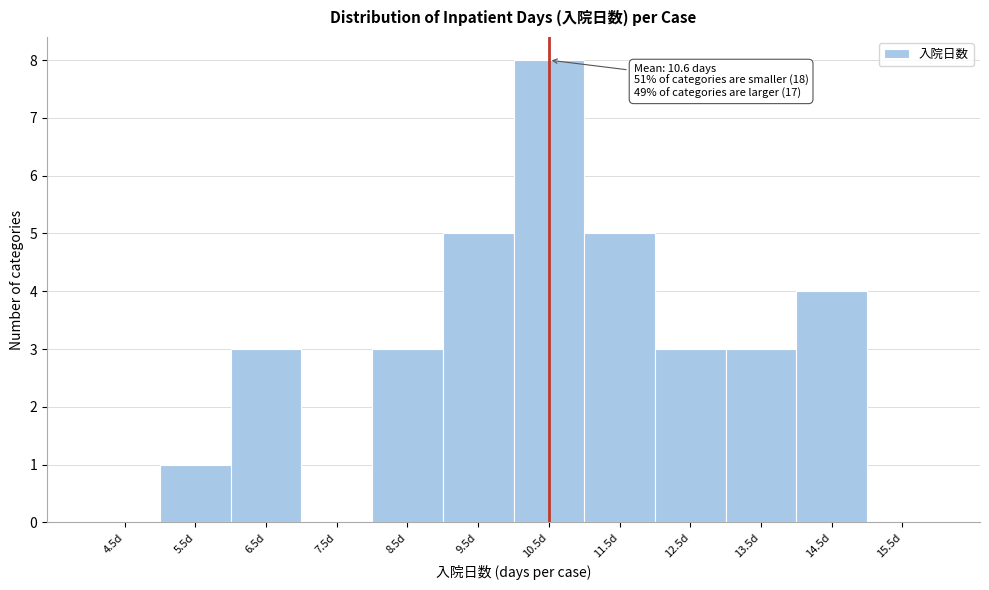

Which range on the x-axis has the tallest bar?

10 to 11